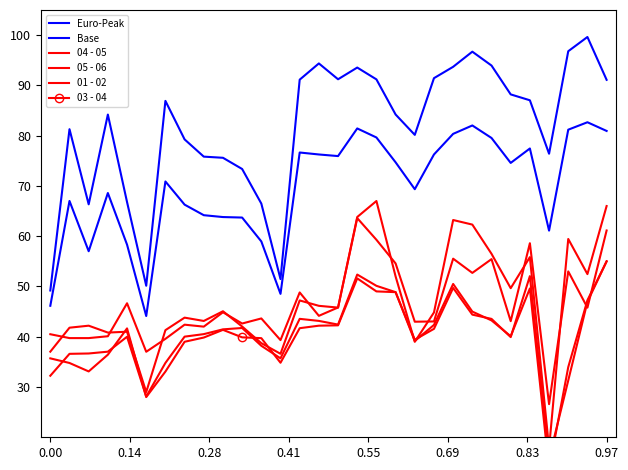

How many values in the 03 - 04 series exceed 41?

15